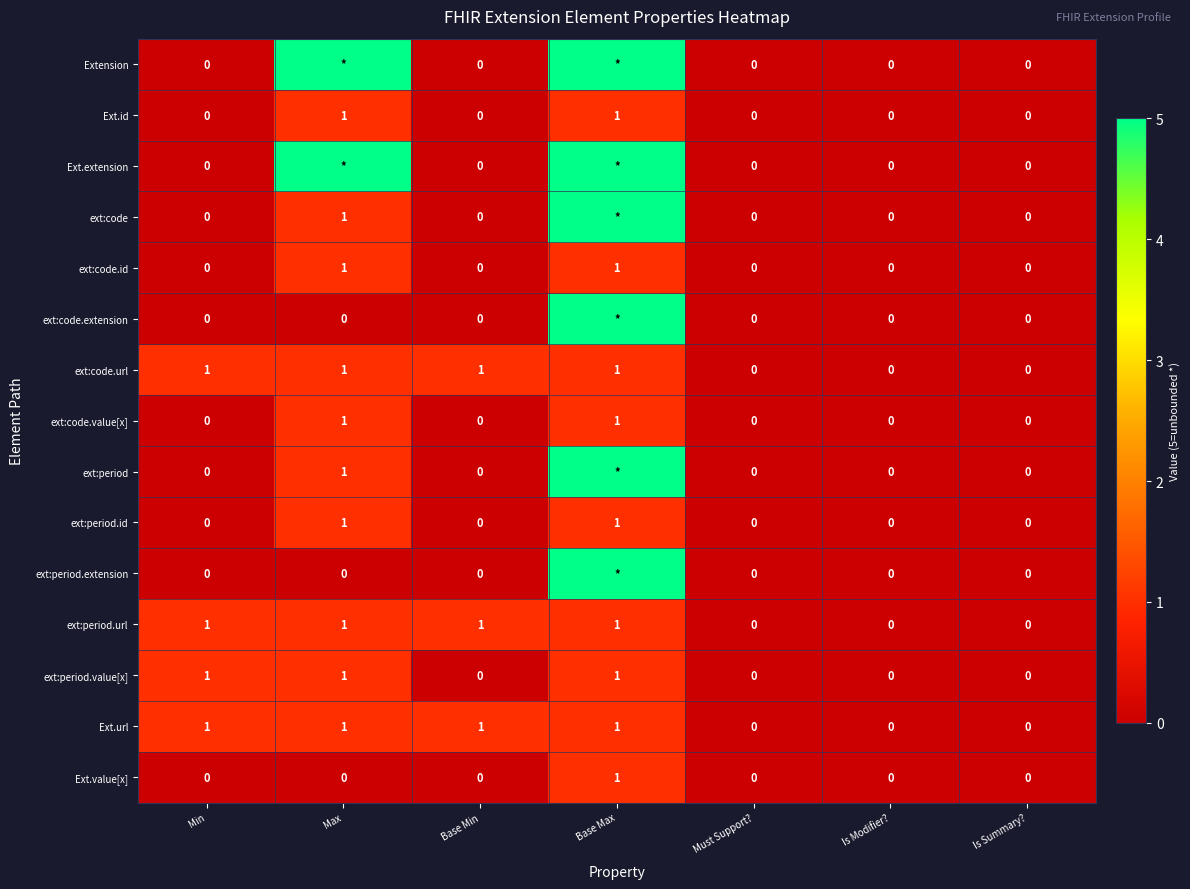

The ext:period.value[x] series shows 0 at Base Min. True or false?

True